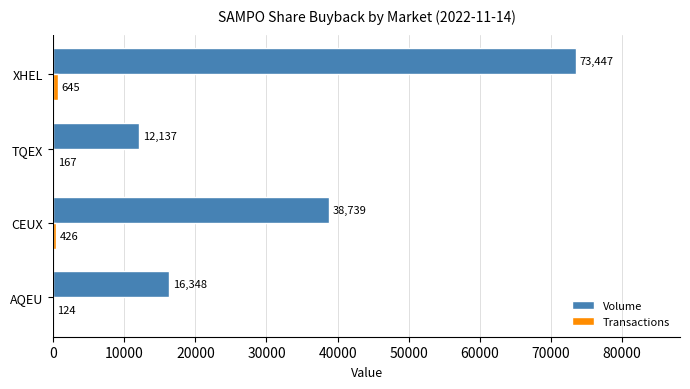

Which series has the largest total across all categories?

Volume